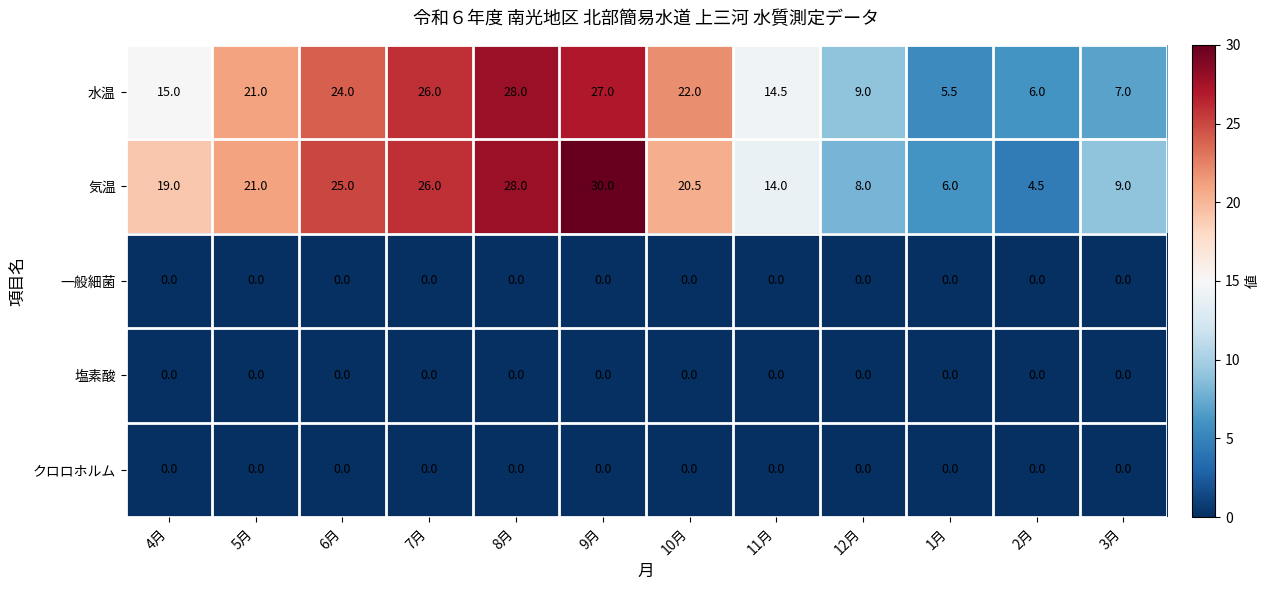

What is the greatest value displayed?

30.0